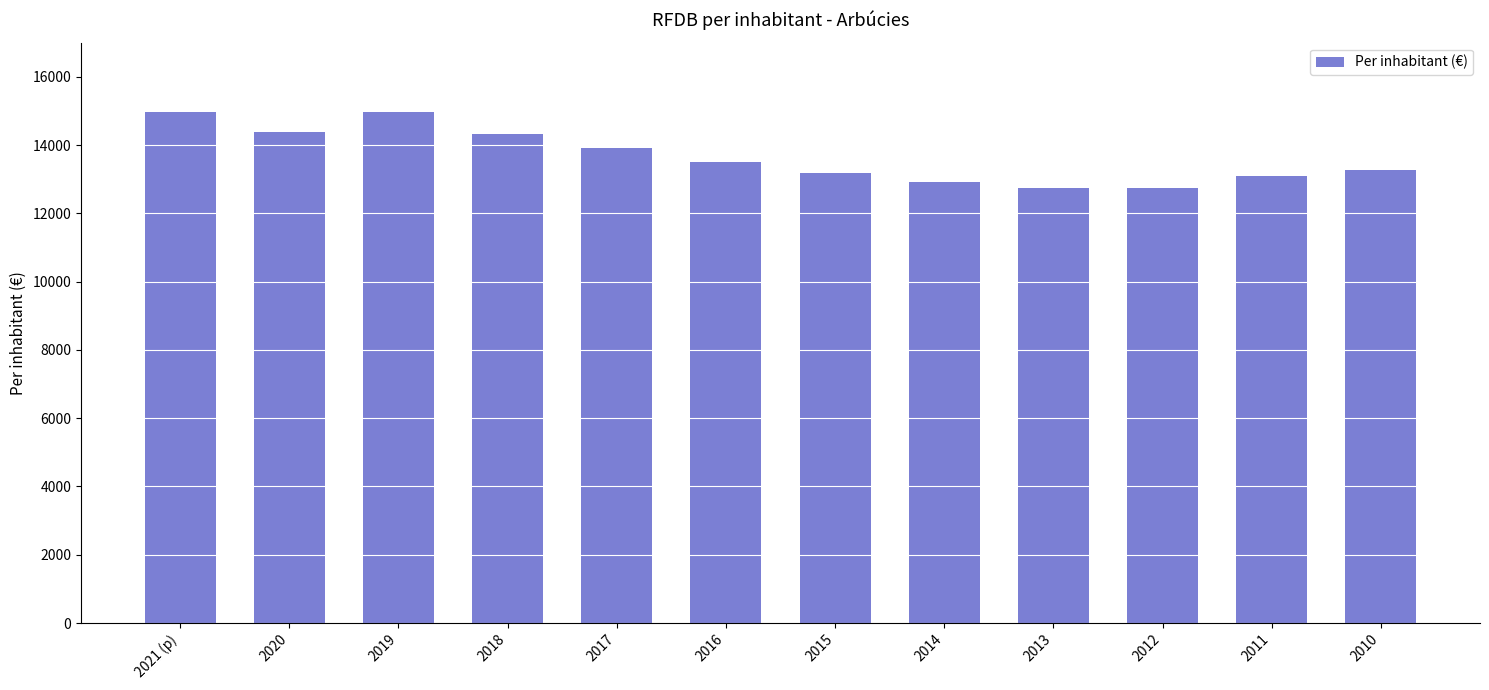

What is the change in value from 2019 to 2010?

-1714